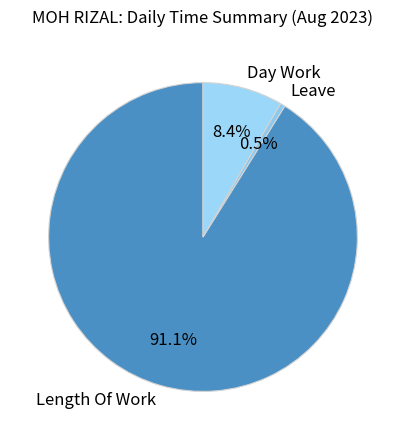

How many slices are in this pie chart?

3